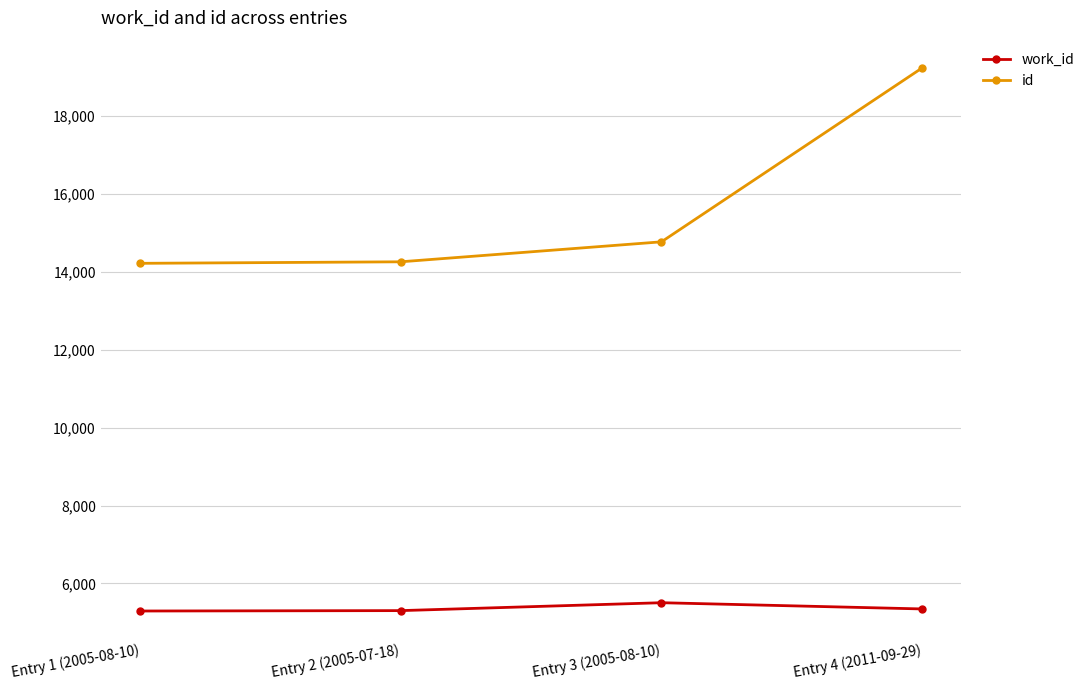

Which series has the largest range (max minus min)?

id